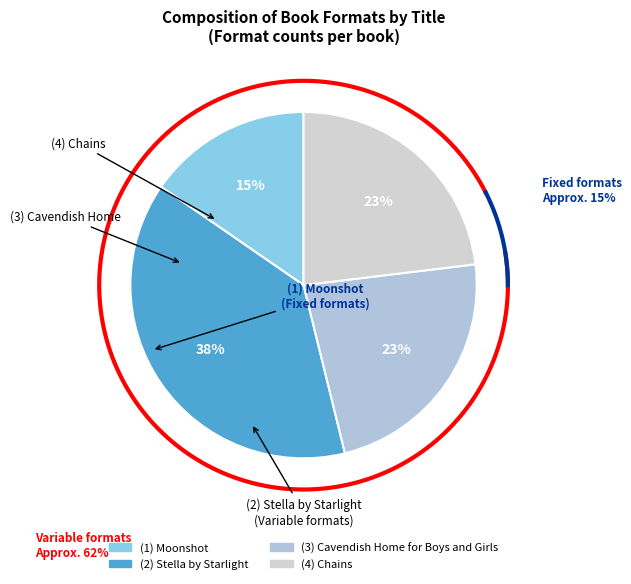

Is there a majority slice in this chart?

No